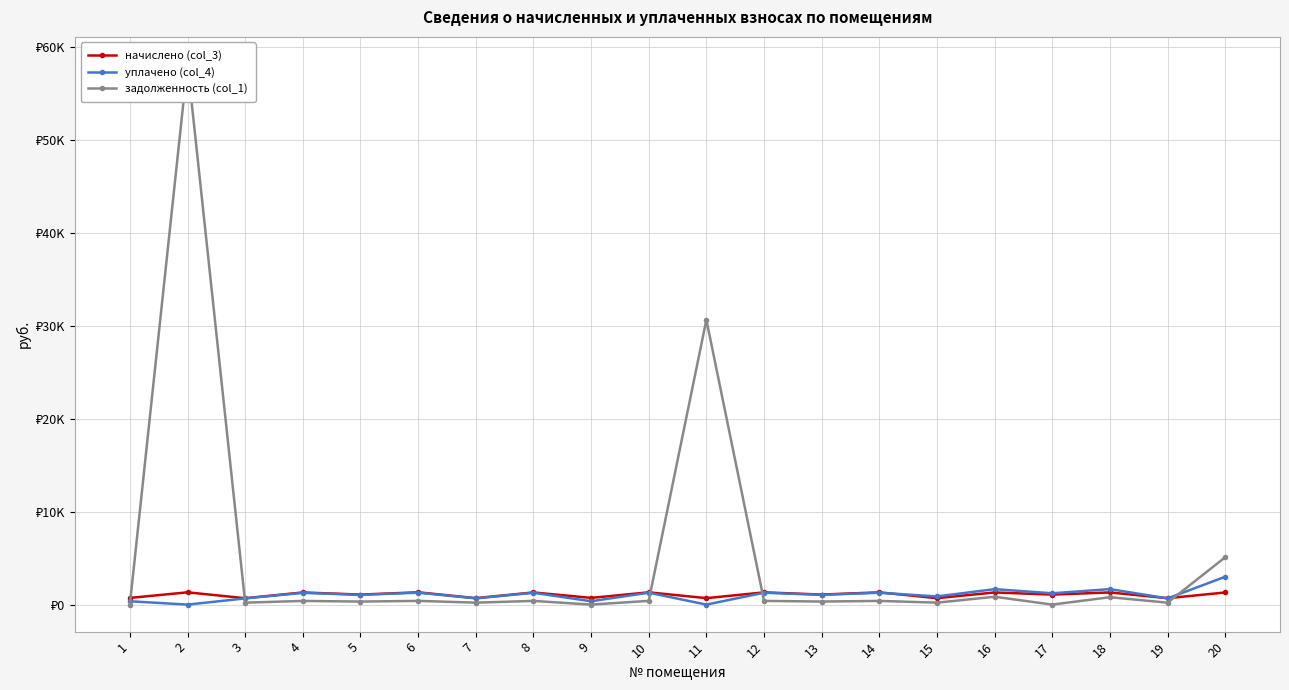

Which has a higher value, 17 or 10?

10